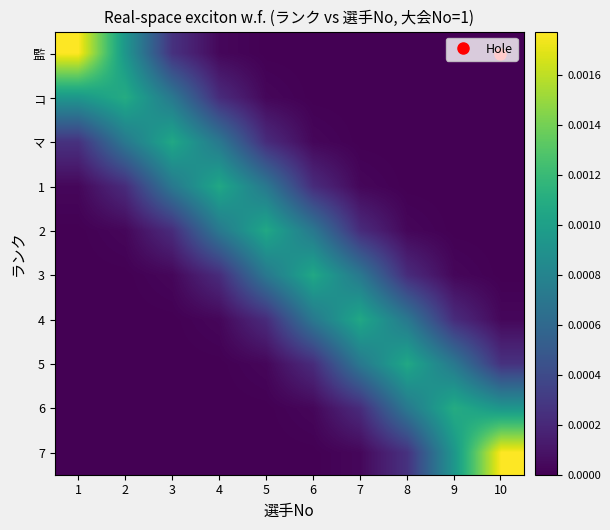

Reading left to right, what are all the values shown in this chart?

監: 1=0.0	2=0.0	3=0.0	4=0.0	5=0.0	6=0.0	7=0.0	8=0.0	9=0.0	10=0.0
コ: 1=0.0	2=0.0	3=0.0	4=0.0	5=0.0	6=0.0	7=0.0	8=0.0	9=0.0	10=0.0
マ: 1=0.0	2=0.0	3=0.0	4=0.0	5=0.0	6=0.0	7=0.0	8=0.0	9=0.0	10=0.0
1: 1=0.0	2=0.0	3=0.0	4=0.0	5=0.0	6=0.0	7=0.0	8=0.0	9=0.0	10=0.0
2: 1=0.0	2=0.0	3=0.0	4=0.0	5=0.0	6=0.0	7=0.0	8=0.0	9=0.0	10=0.0
3: 1=0.0	2=0.0	3=0.0	4=0.0	5=0.0	6=0.0	7=0.0	8=0.0	9=0.0	10=0.0
4: 1=0.0	2=0.0	3=0.0	4=0.0	5=0.0	6=0.0	7=0.0	8=0.0	9=0.0	10=0.0
5: 1=0.0	2=0.0	3=0.0	4=0.0	5=0.0	6=0.0	7=0.0	8=0.0	9=0.0	10=0.0
6: 1=0.0	2=0.0	3=0.0	4=0.0	5=0.0	6=0.0	7=0.0	8=0.0	9=0.0	10=0.0
7: 1=0.0	2=0.0	3=0.0	4=0.0	5=0.0	6=0.0	7=0.0	8=0.0	9=0.0	10=0.0